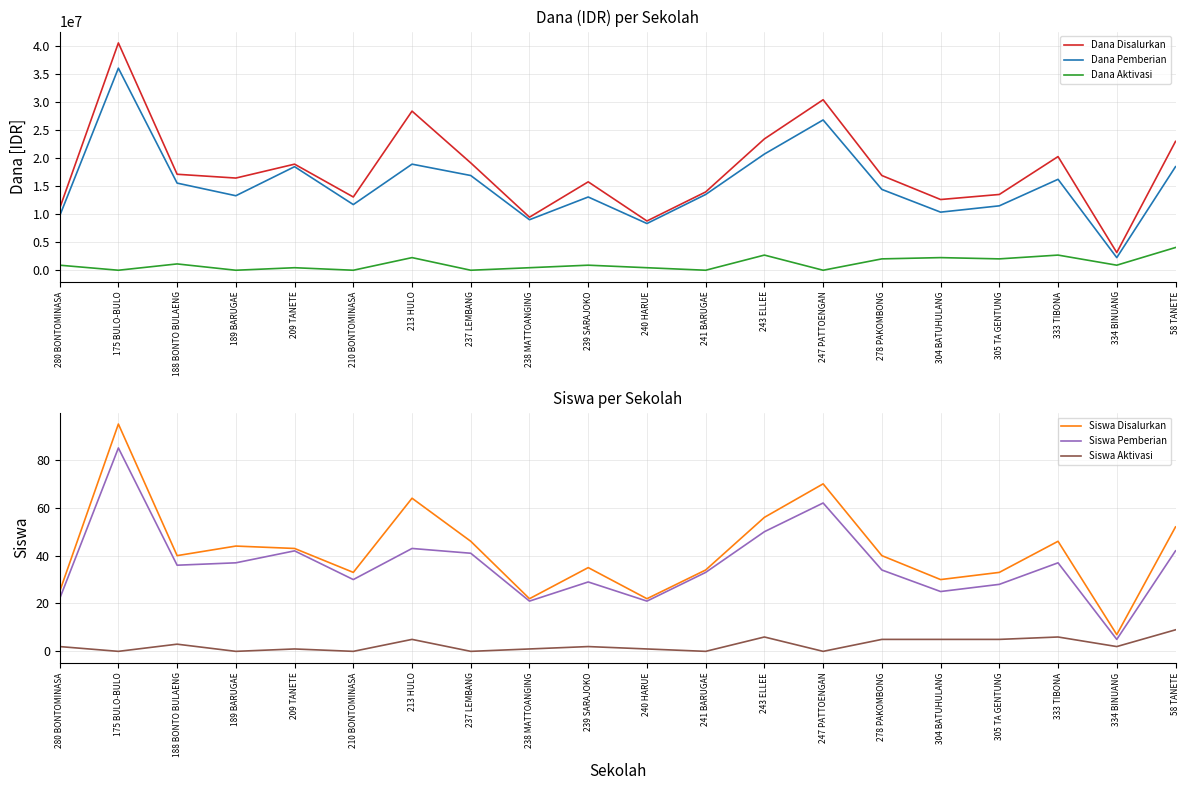

What is the maximum value shown in the chart?

40500000